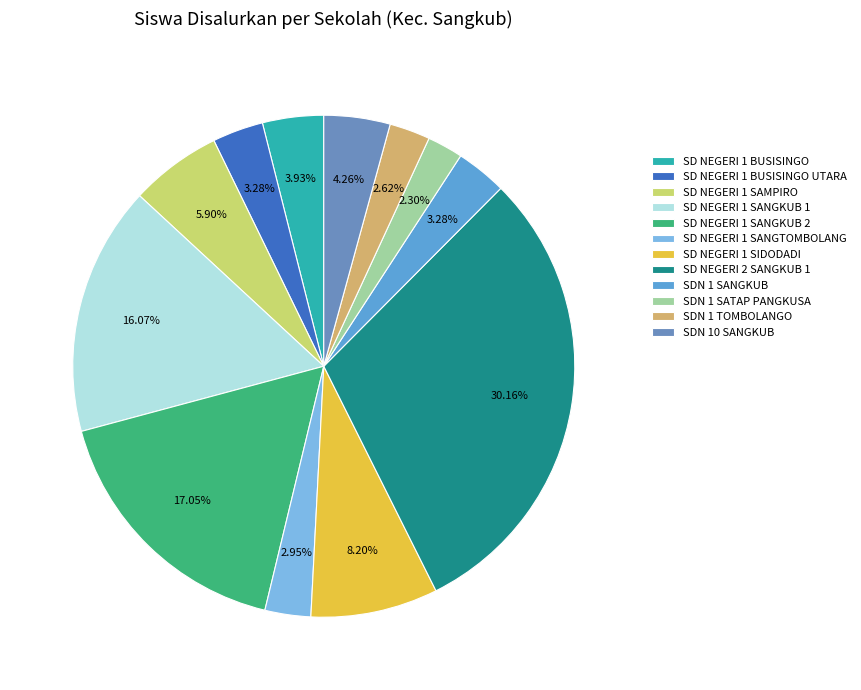

Rank the categories by value from highest to lowest.

SD NEGERI 2 SANGKUB 1, SD NEGERI 1 SANGKUB 2, SD NEGERI 1 SANGKUB 1, SD NEGERI 1 SIDODADI, SD NEGERI 1 SAMPIRO, SDN 10 SANGKUB, SD NEGERI 1 BUSISINGO, SD NEGERI 1 BUSISINGO UTARA, SDN 1 SANGKUB, SD NEGERI 1 SANGTOMBOLANG, SDN 1 TOMBOLANGO, SDN 1 SATAP PANGKUSA